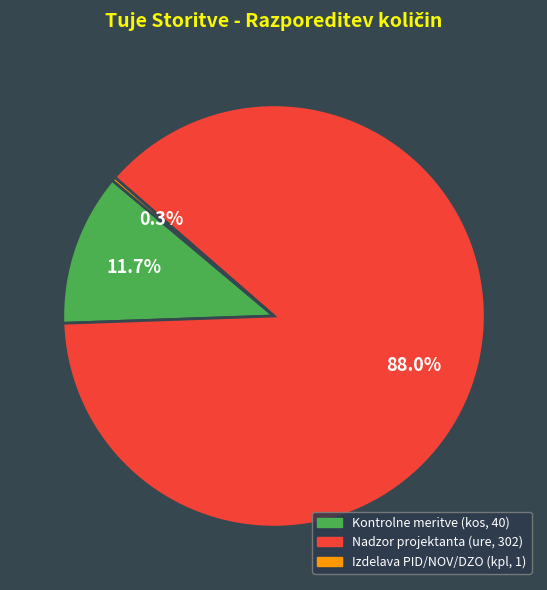

Is there a majority slice in this chart?

Yes